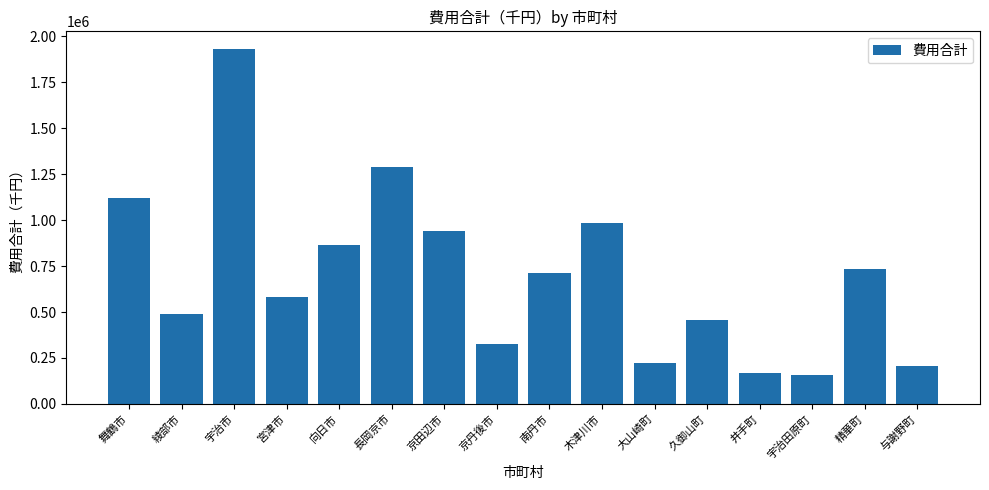

Read the value at 向日市.

865370